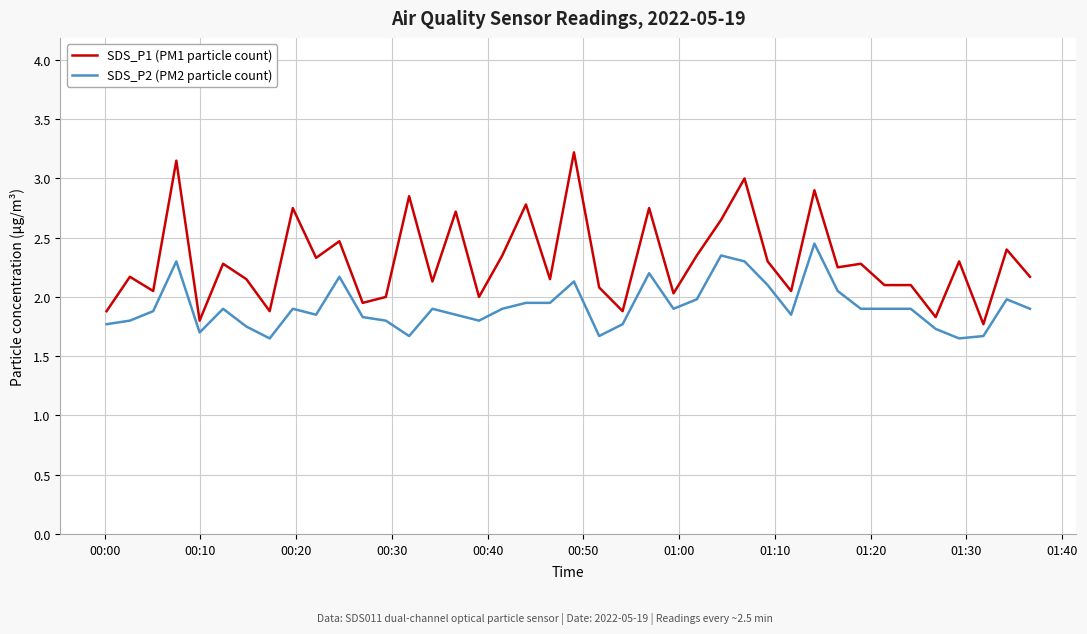

What is the maximum value shown in the chart?

3.2